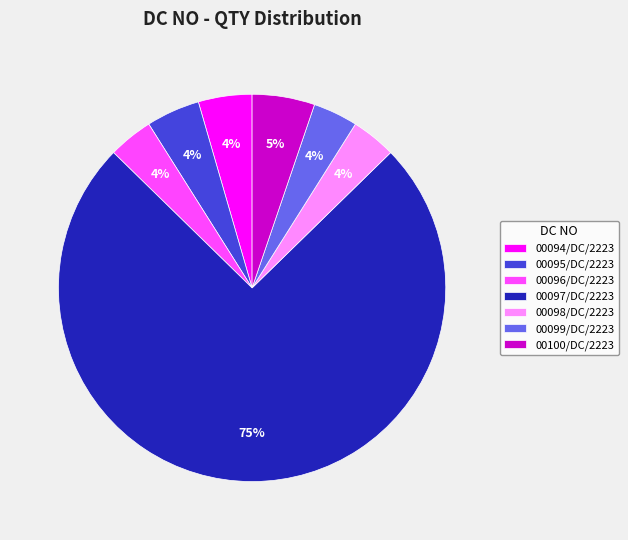

Is 00094/DC/2223 the majority of the pie?

No